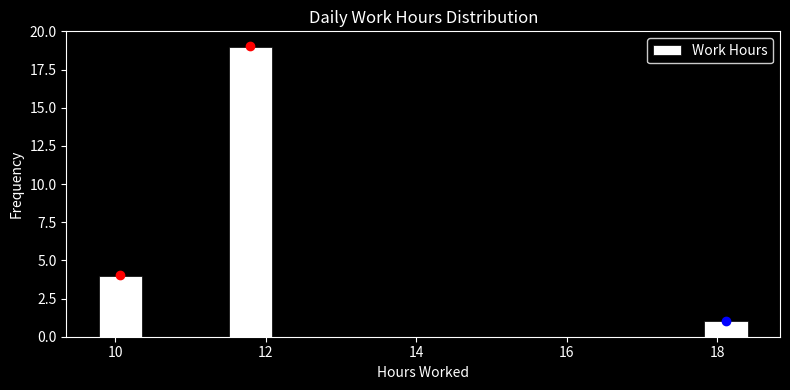

Around what value on the x-axis is the tallest bar? Give the approximate position of its centre, as read against the axis.

11.8